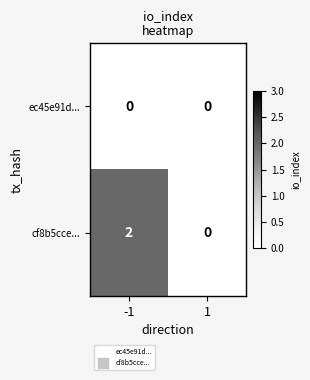

Is it true that cf8b5cce... equals -1 at 1?

False